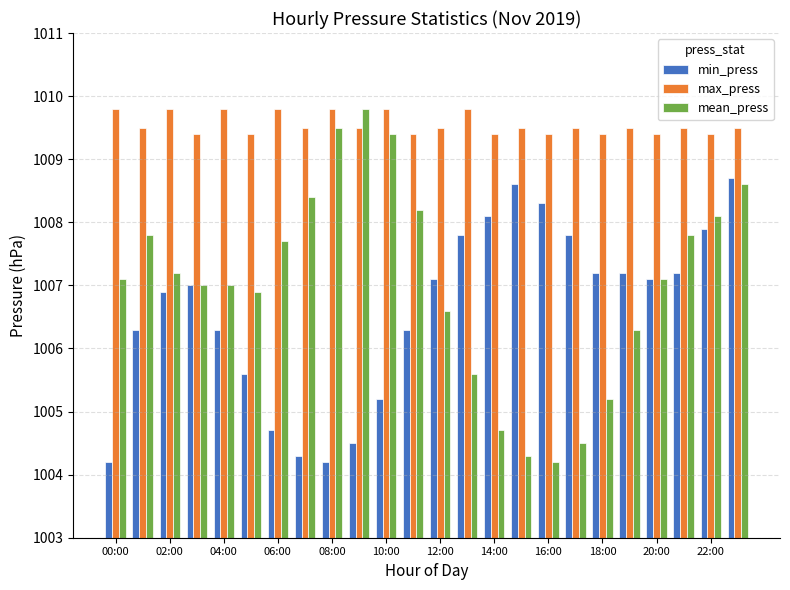

Which series has the widest spread of values?

mean_press